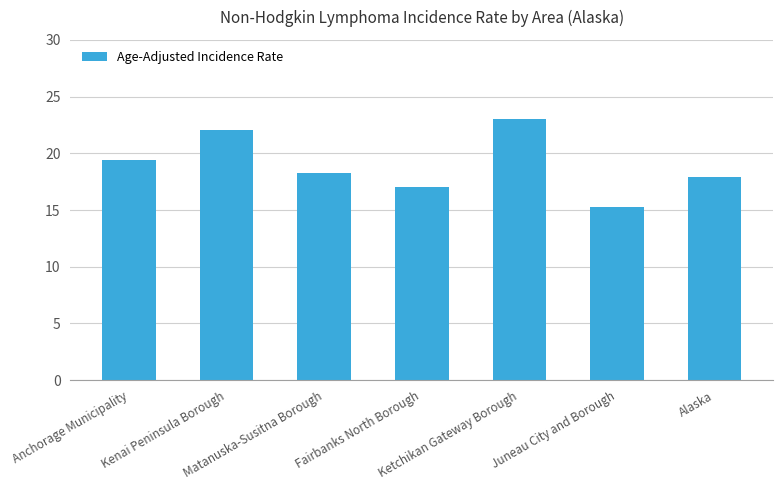

Reading left to right, transcribe all the data shown in this chart.

19.4	22.1	18.3	17.0	23.0	15.3	17.9